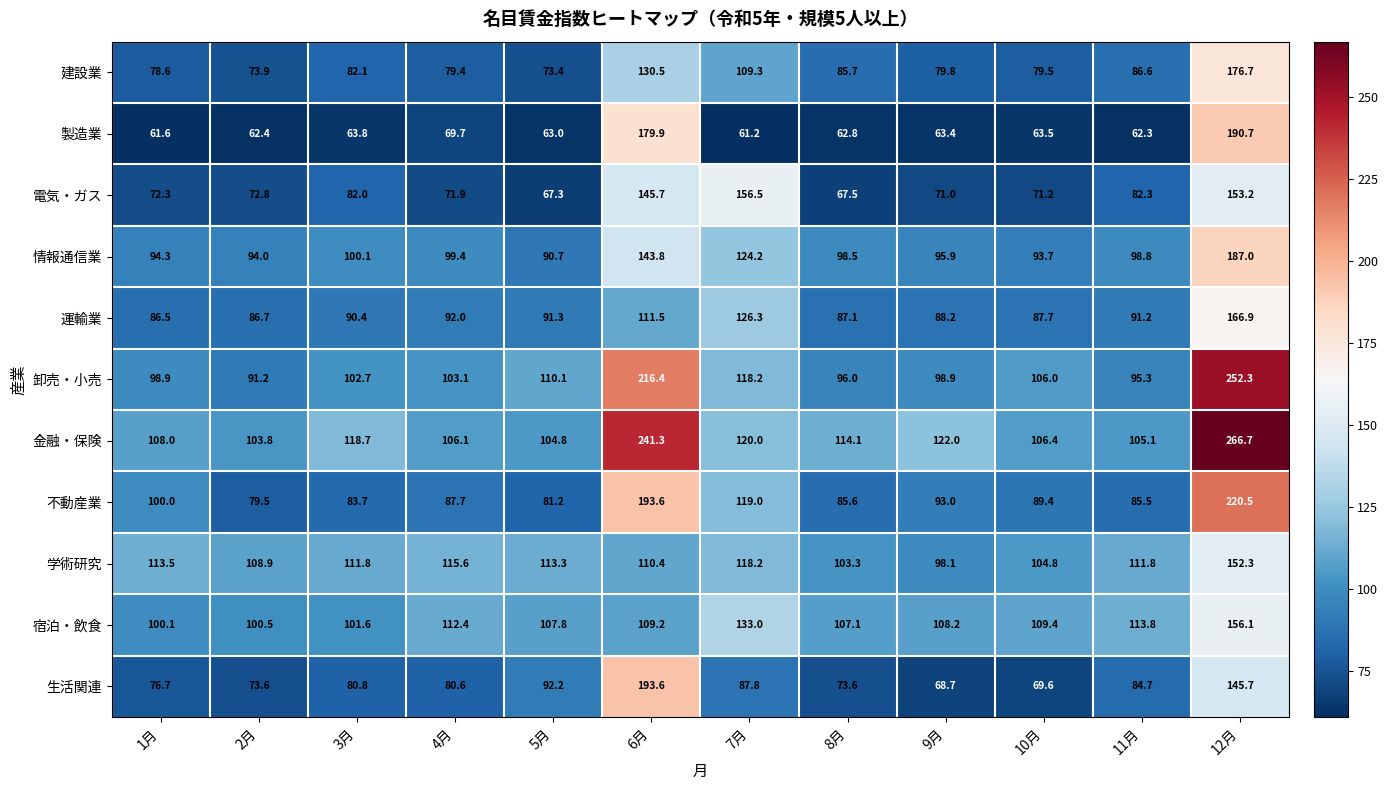

Is it true that 卸売・小売 equals 110.1 at 5月?

True